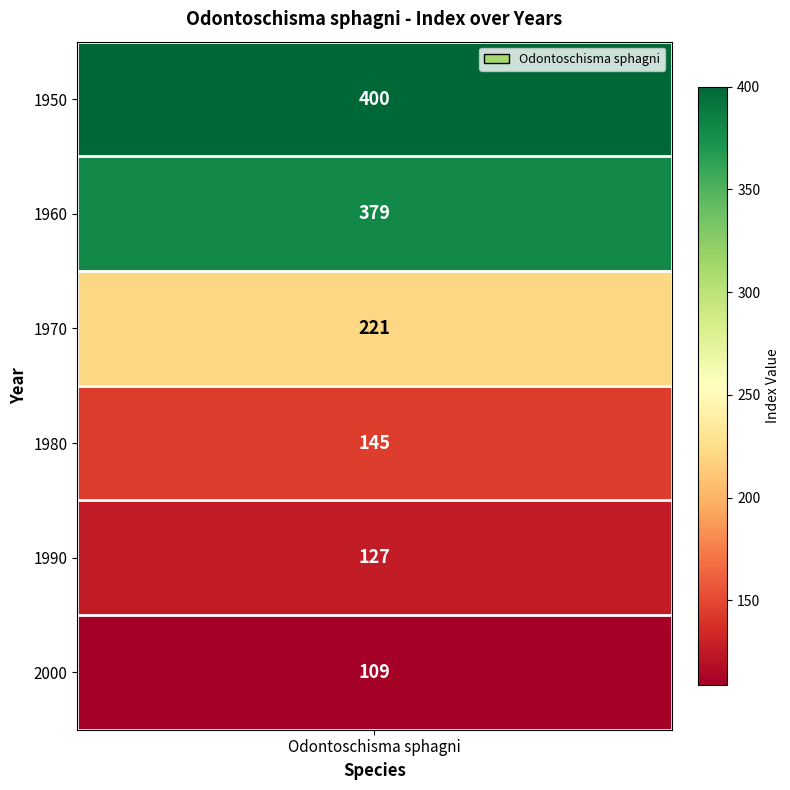

What is the minimum value shown in the chart?

109